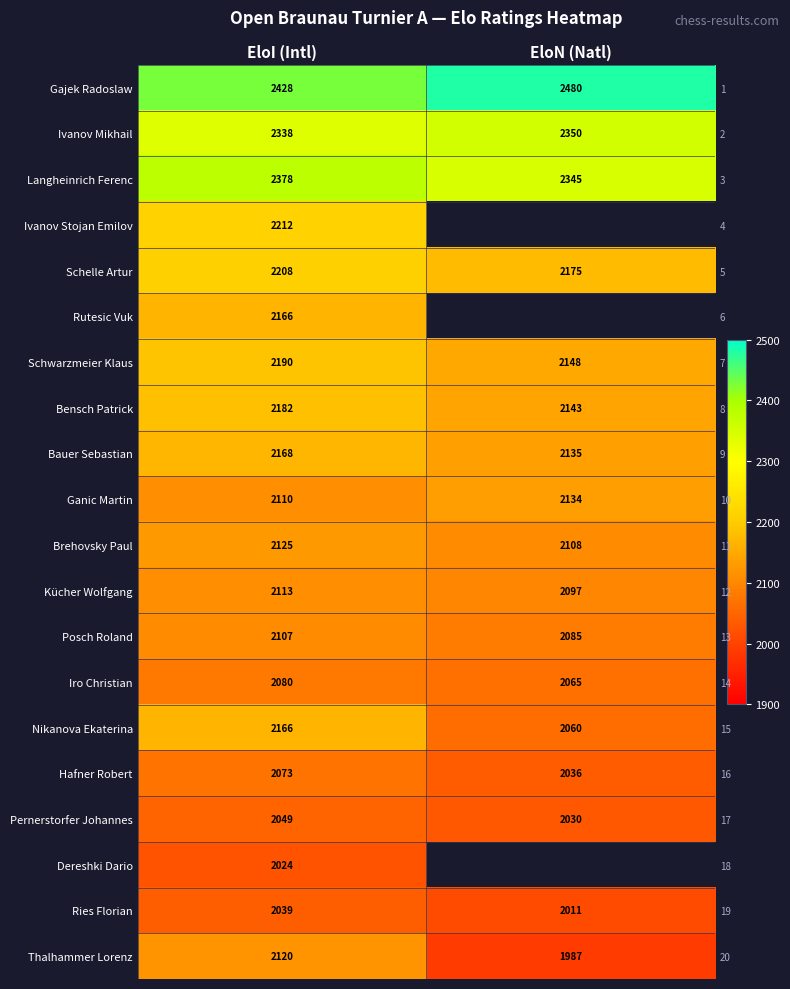

What is the difference between the maximum and minimum values in the Iro Christian series?

15.0